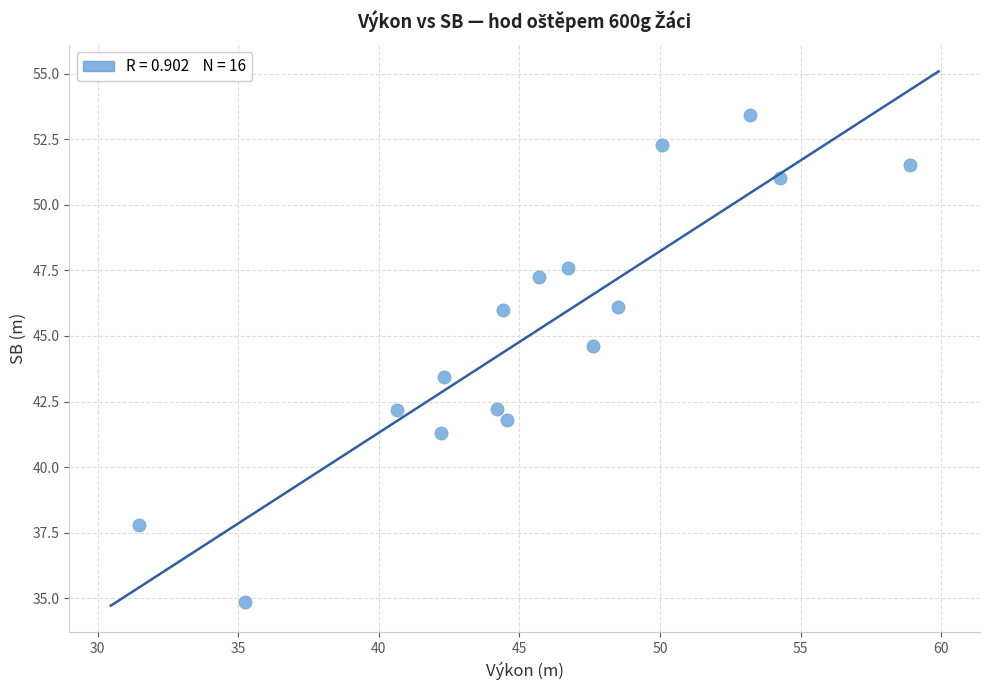

What is the range of Y values (max minus min)?

18.6